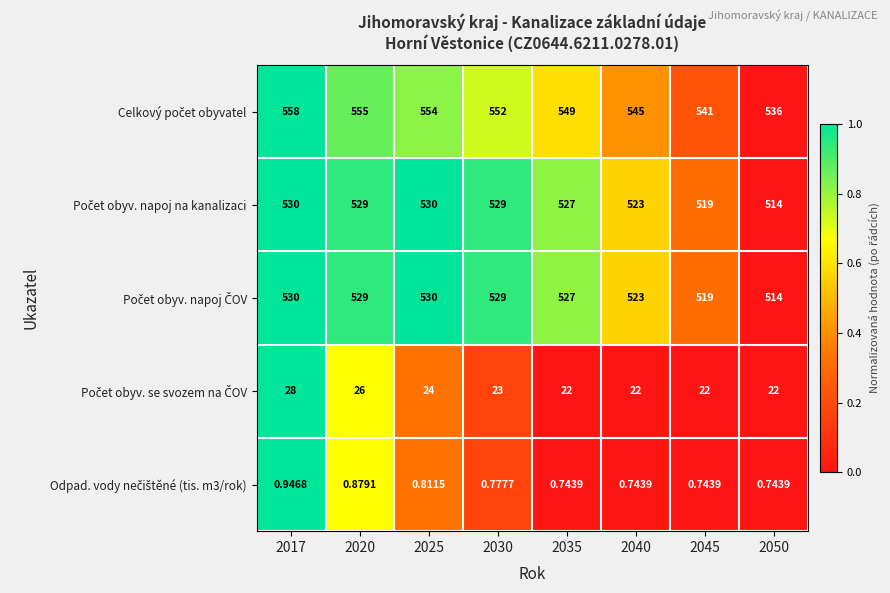

What is the difference between the highest and lowest values at 2040?

544.3